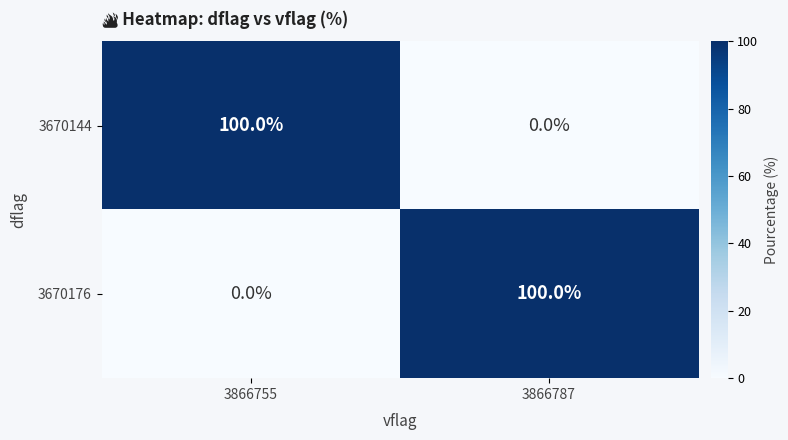

Read the 3670144 value at 3866755.

100